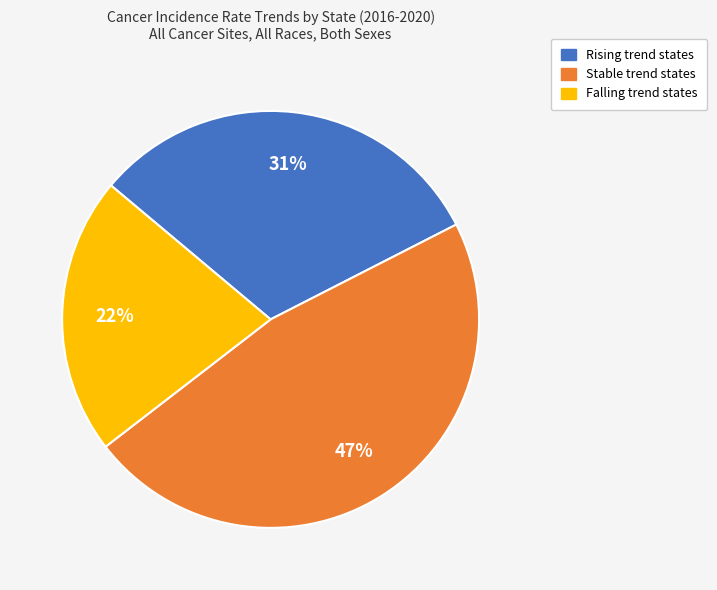

To the nearest percent, what is the average slice percentage?

33%